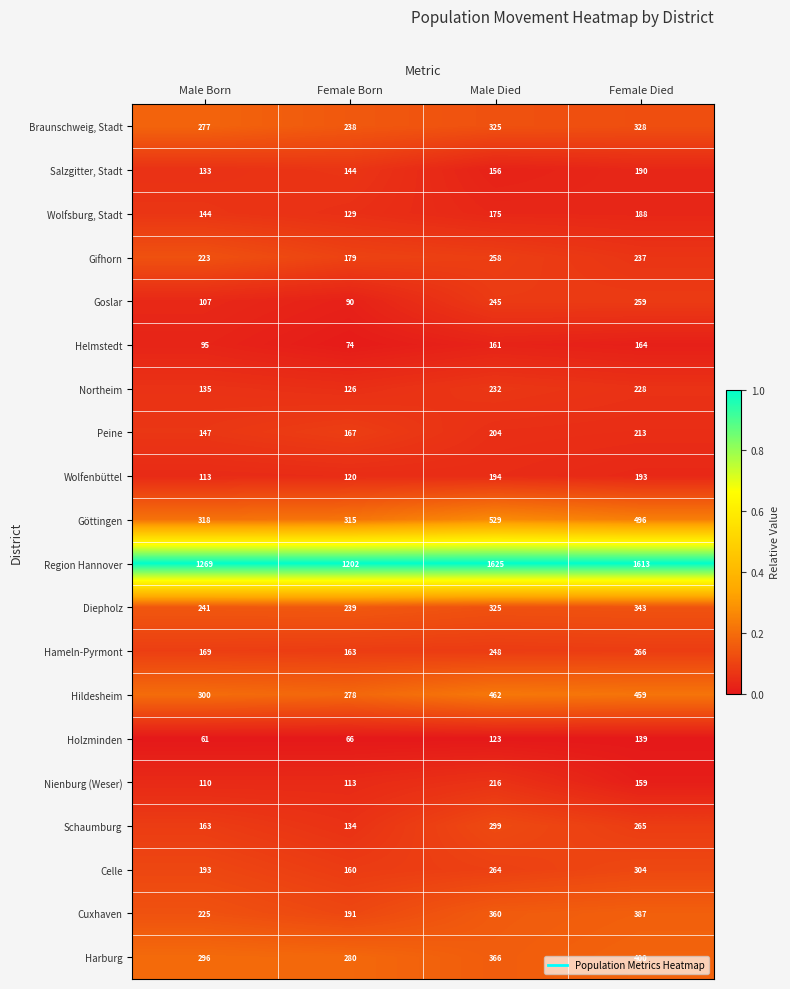

Read the Wolfenbüttel value at Female Born, to the nearest 5.

120